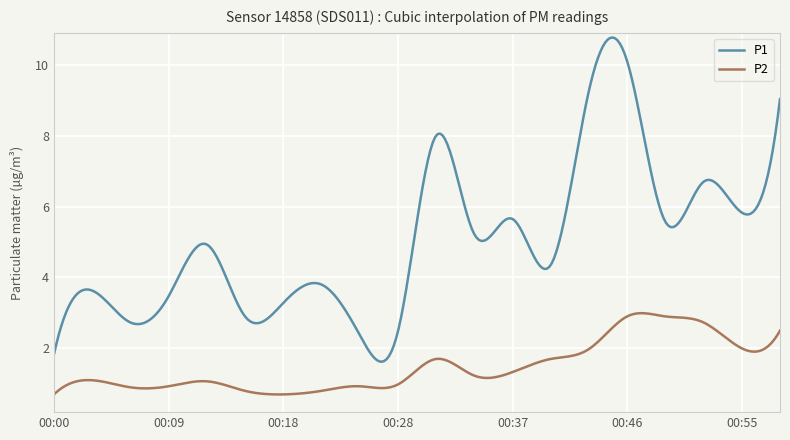

What is the difference between the maximum and minimum values in the P2 series?

2.3